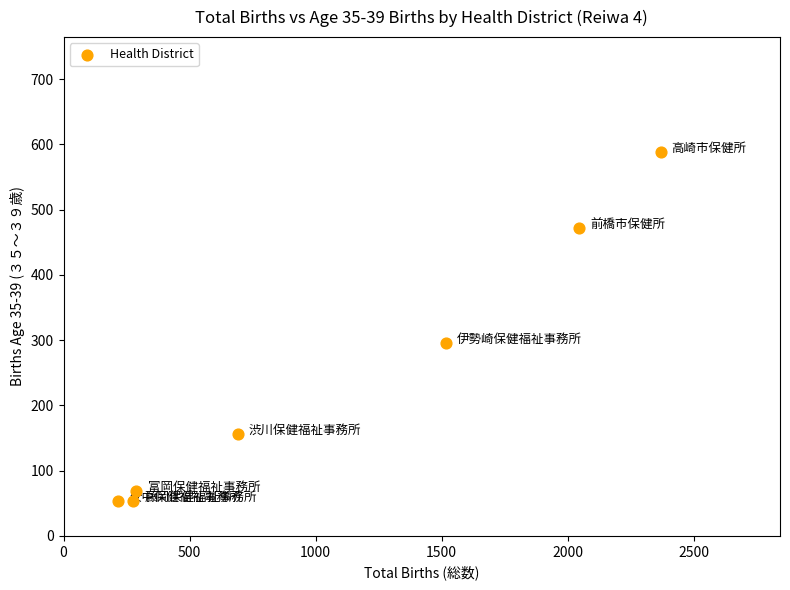

What Y value in the scatter plot is closest to 320?

296